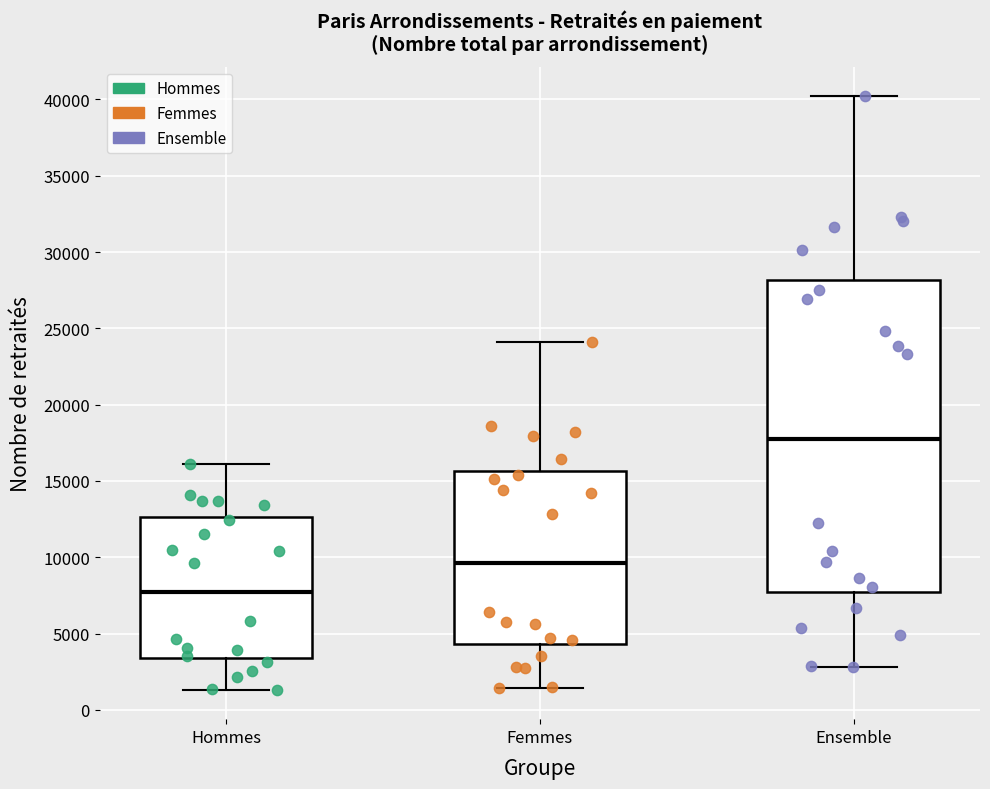

Which box has the highest median line?

Ensemble